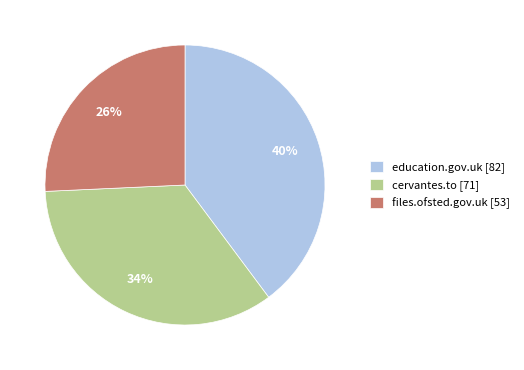

Rank the categories by value from highest to lowest.

education.gov.uk, cervantes.to, files.ofsted.gov.uk